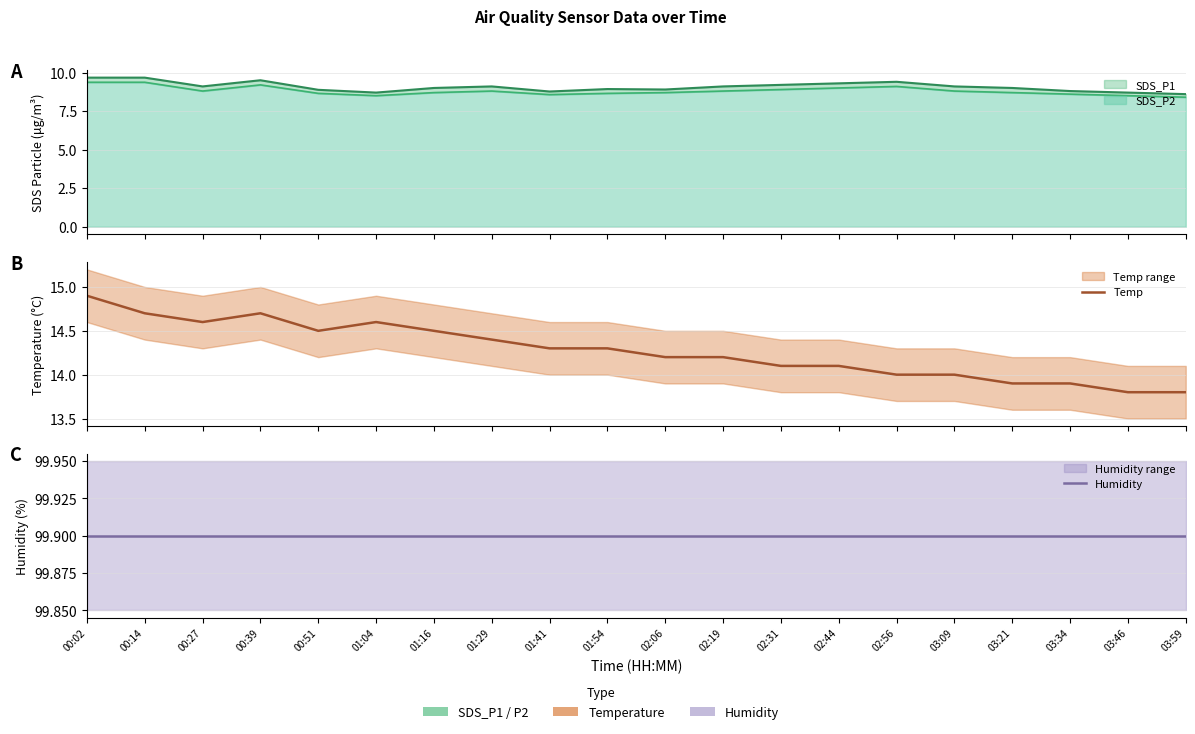

What is the difference between the maximum and minimum values in the Temp series?

1.1